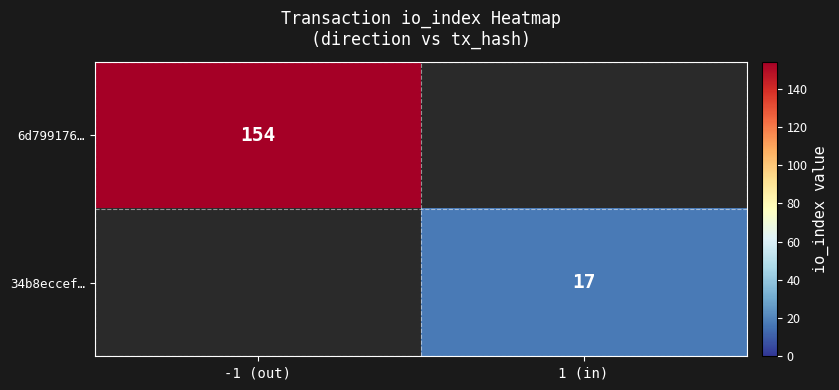

The value of 34b8eccef… at 1 (in) is 27. True or false?

False